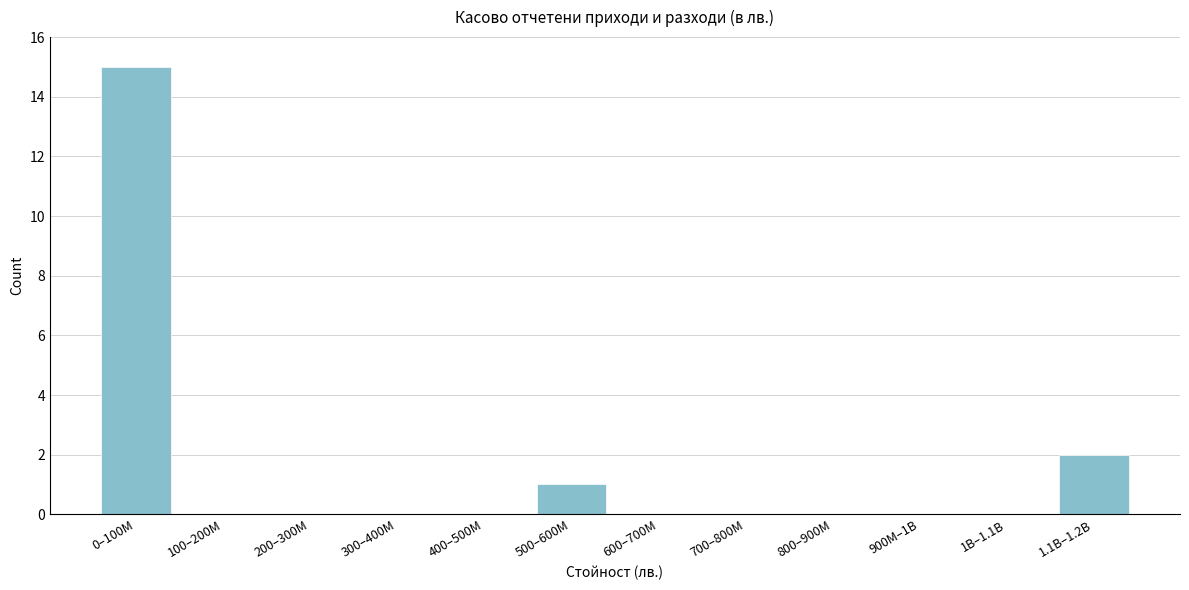

Reading left to right, transcribe all the data shown in this chart.

0–100M=15	100–200M=0	200–300M=0	300–400M=0	400–500M=0	500–600M=1	600–700M=0	700–800M=0	800–900M=0	900M–1B=0	1B–1.1B=0	1.1B–1.2B=2